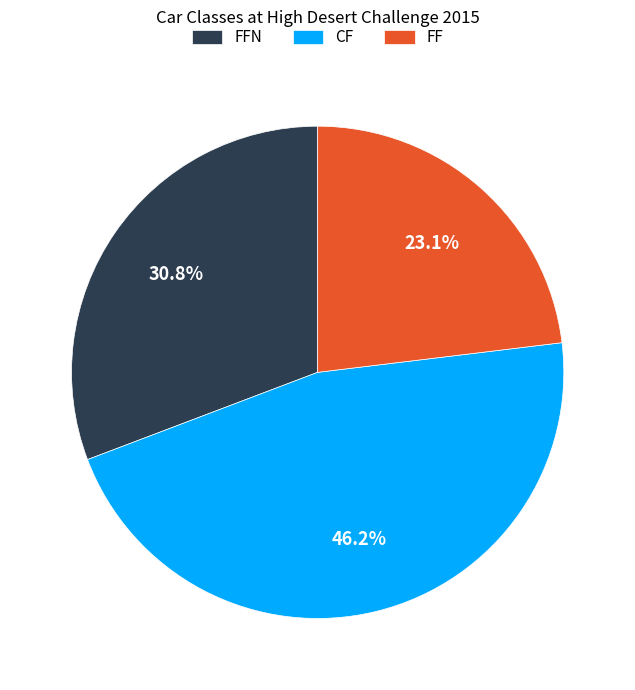

To the nearest percent, what is the combined percentage of FFN and CF?

77%